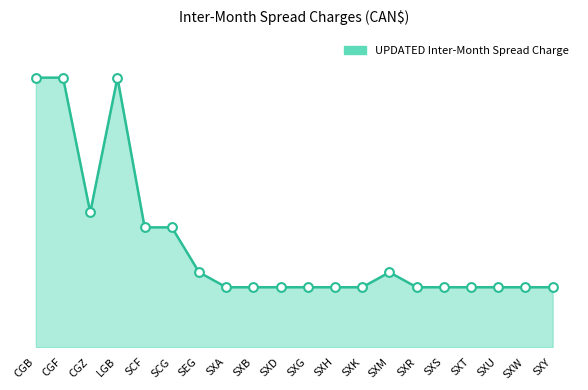

Approximately how many times larger is the value at SXD compared to SXY?

1.0